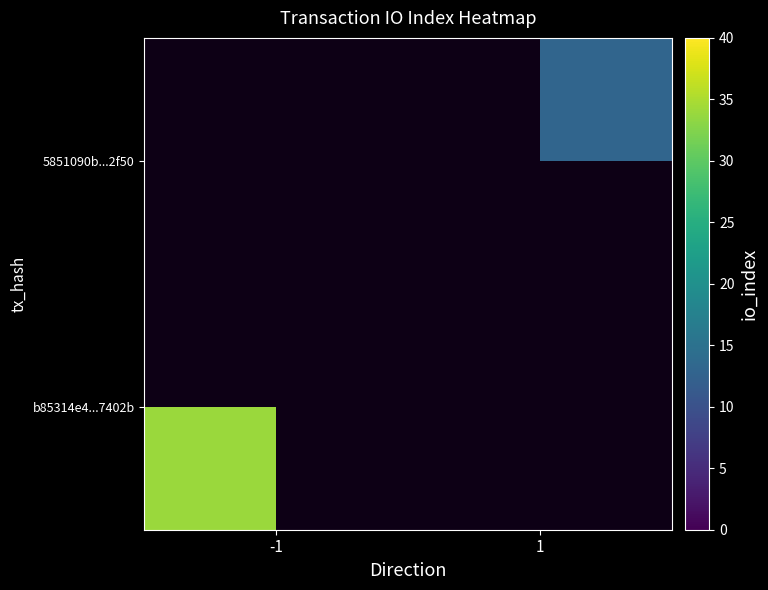

How many values in 5851090b...2f50 are above zero?

1